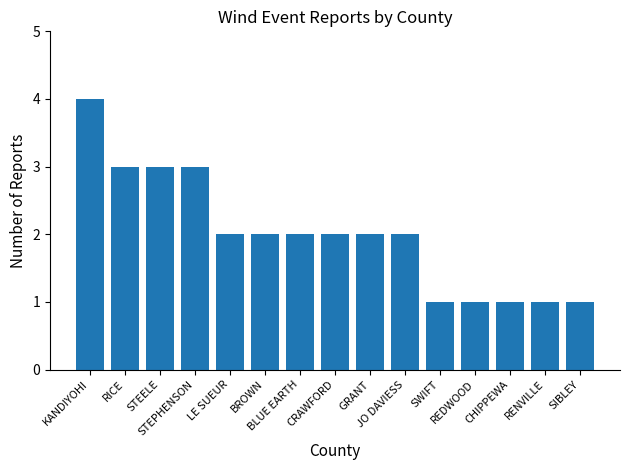

Reading right to left, transcribe all the data shown in this chart.

1	1	1	1	1	2	2	2	2	2	2	3	3	3	4